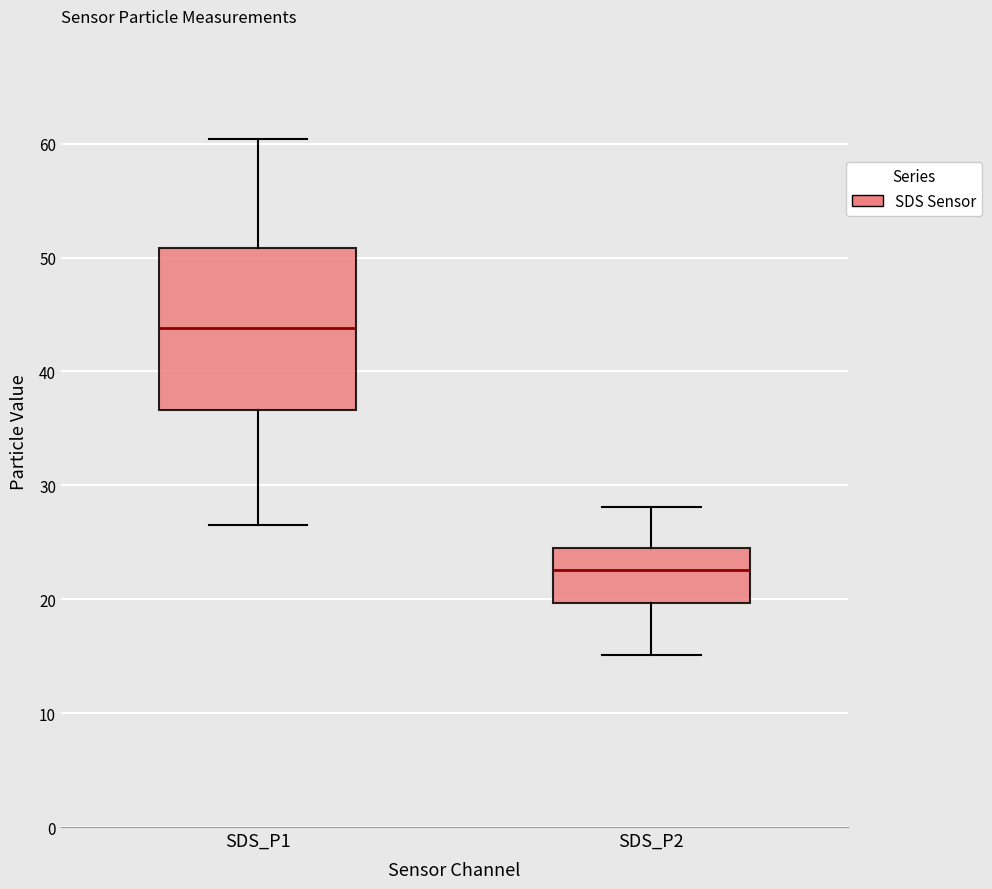

Which box is the tallest, from its lower edge to its upper edge?

SDS_P1